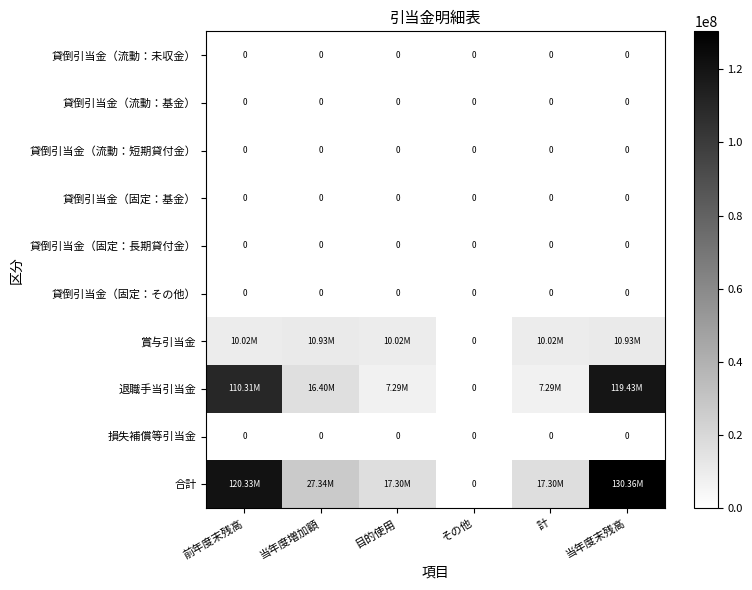

At which category does the chart reach its minimum across all series?

前年度末残高